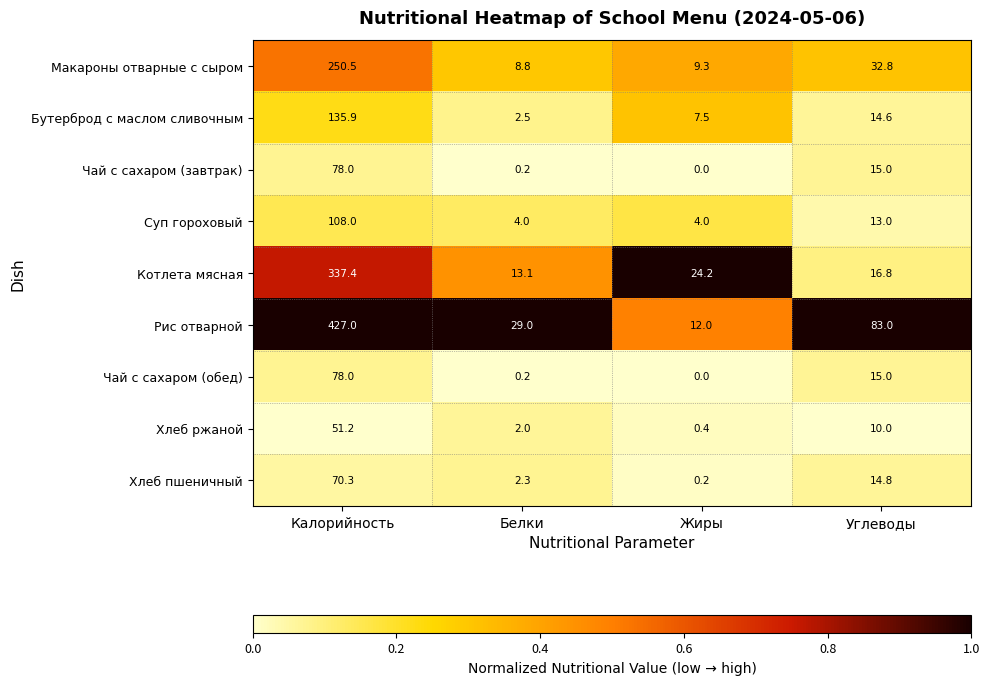

What value does the Рис отварной series have at Жиры?

12.0